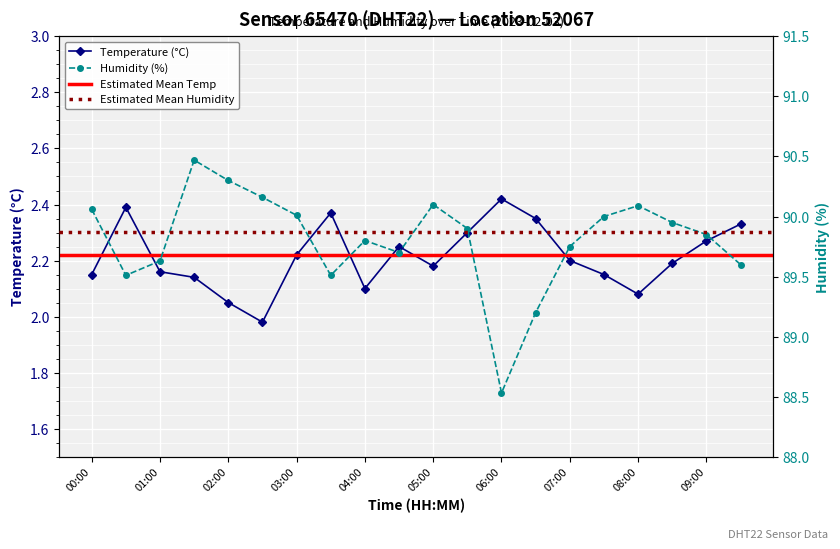

Count the number of categories in the chart.

20